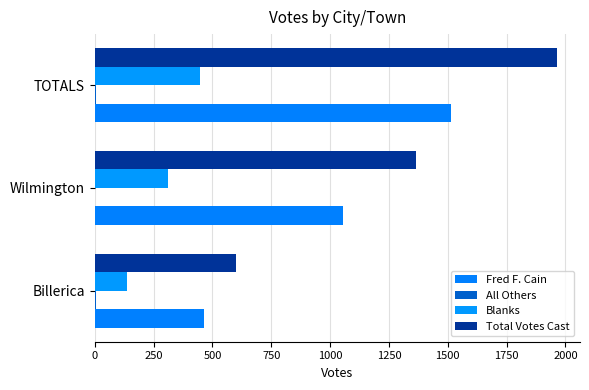

What is the value of the Total Votes Cast bar at the 2nd from the left?

1364